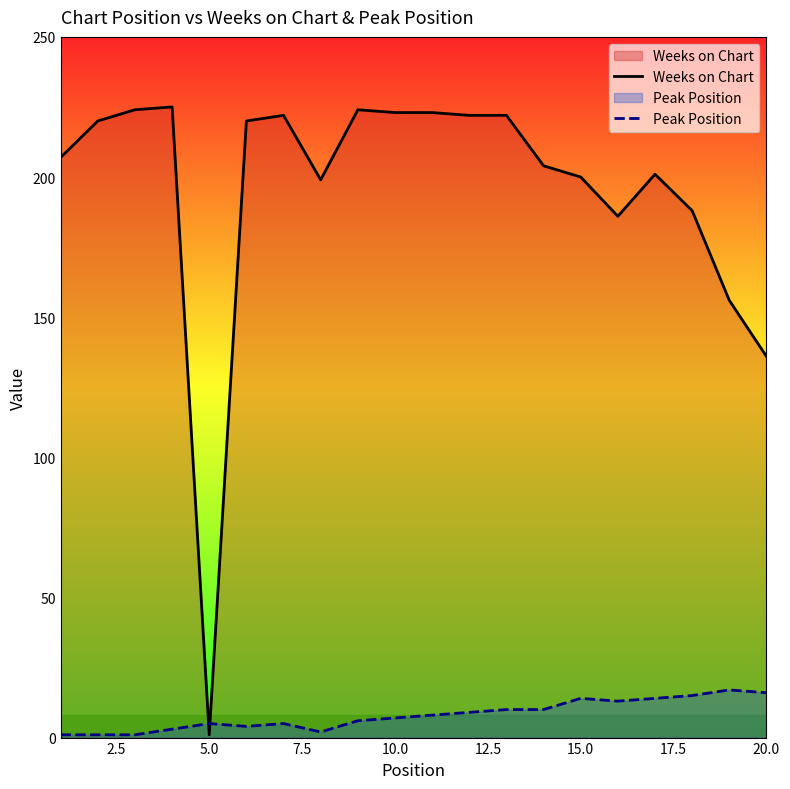

In Peak Position, how many points are lower than both neighbors (excluding endpoints)?

3